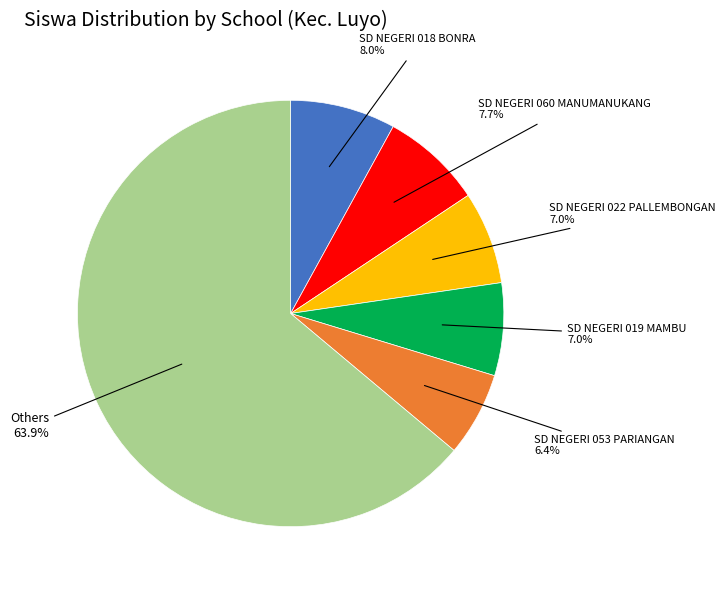

Is there a majority slice in this chart?

Yes